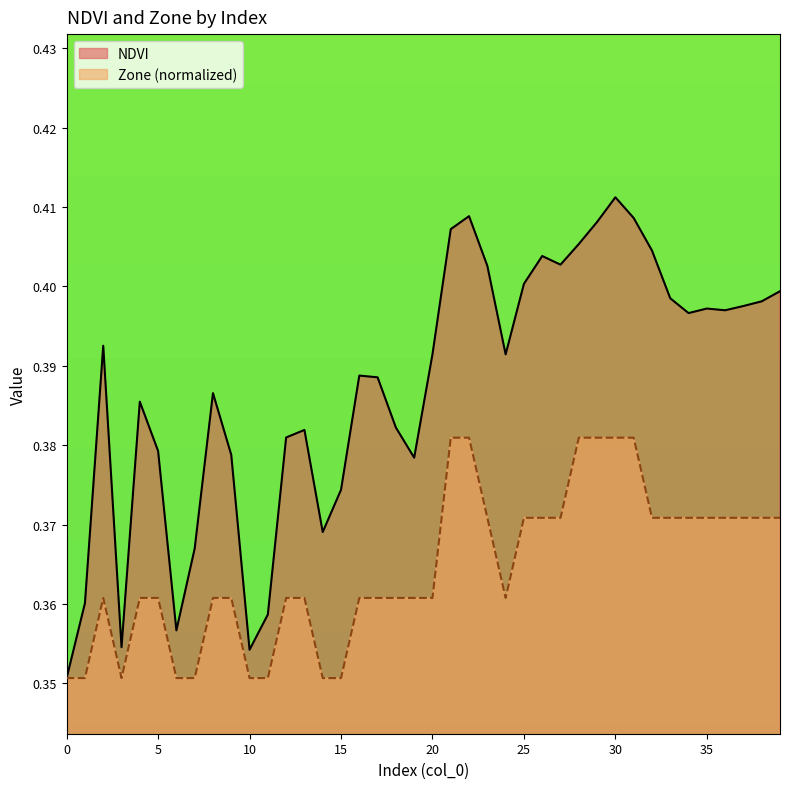

In Zone, how many points are higher than both neighbors (excluding endpoints)?

1